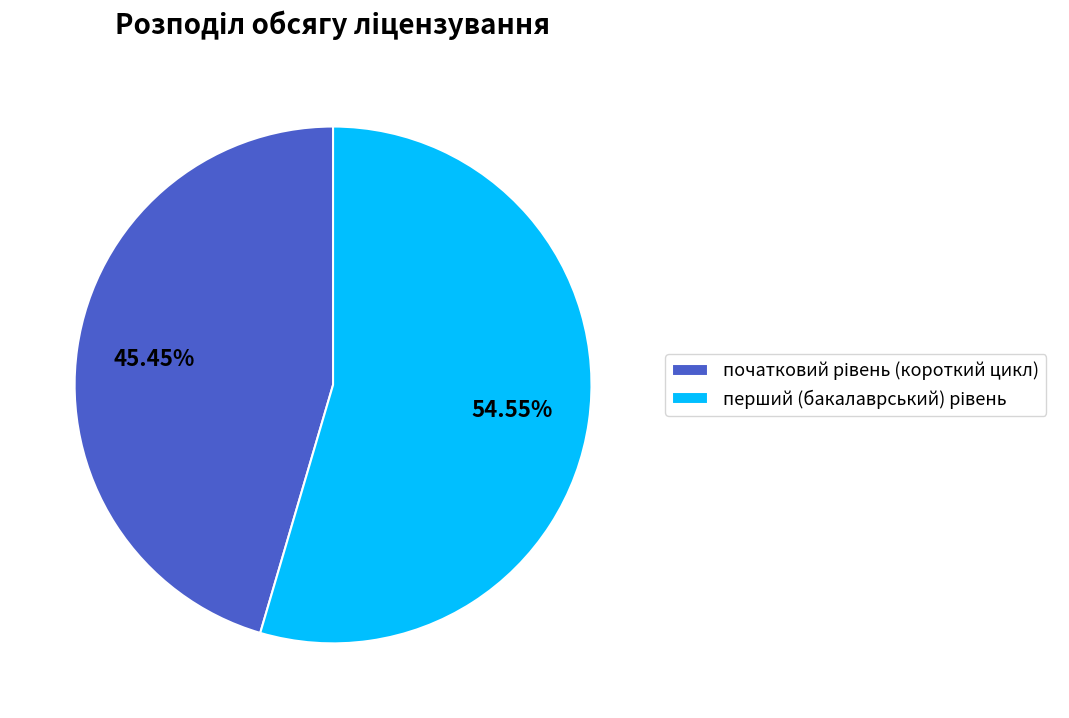

Is there a majority slice in this chart?

Yes